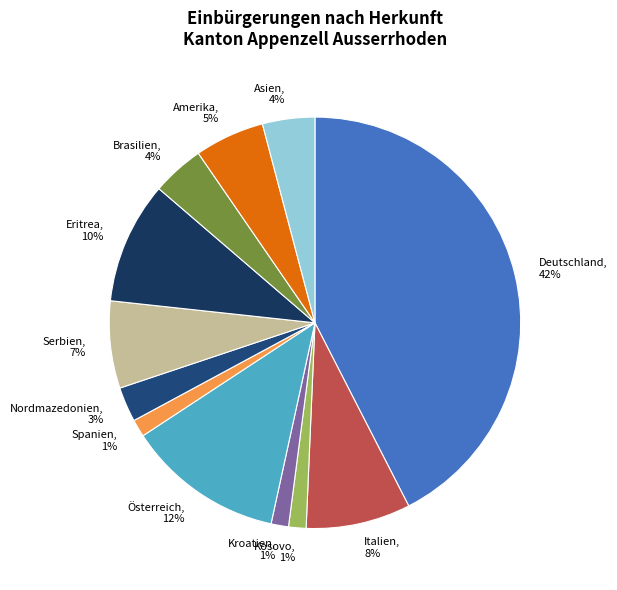

True or false: Österreich accounts for 12% of the total.

True